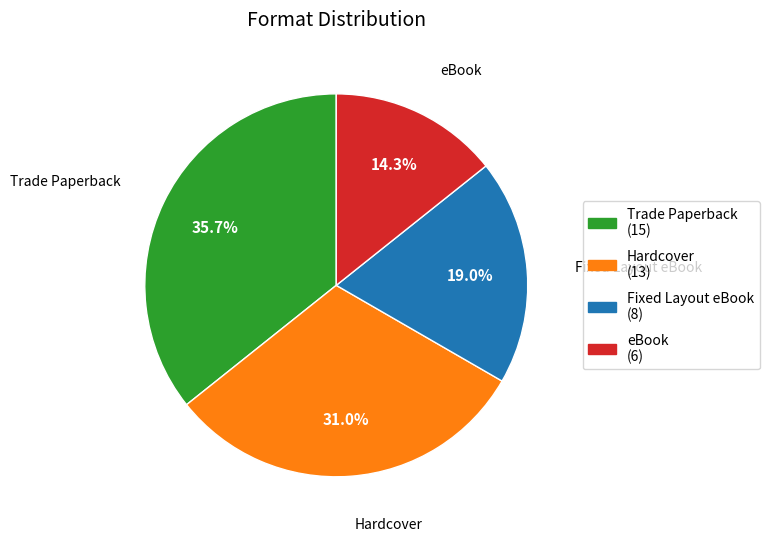

Is Hardcover the majority of the pie?

No